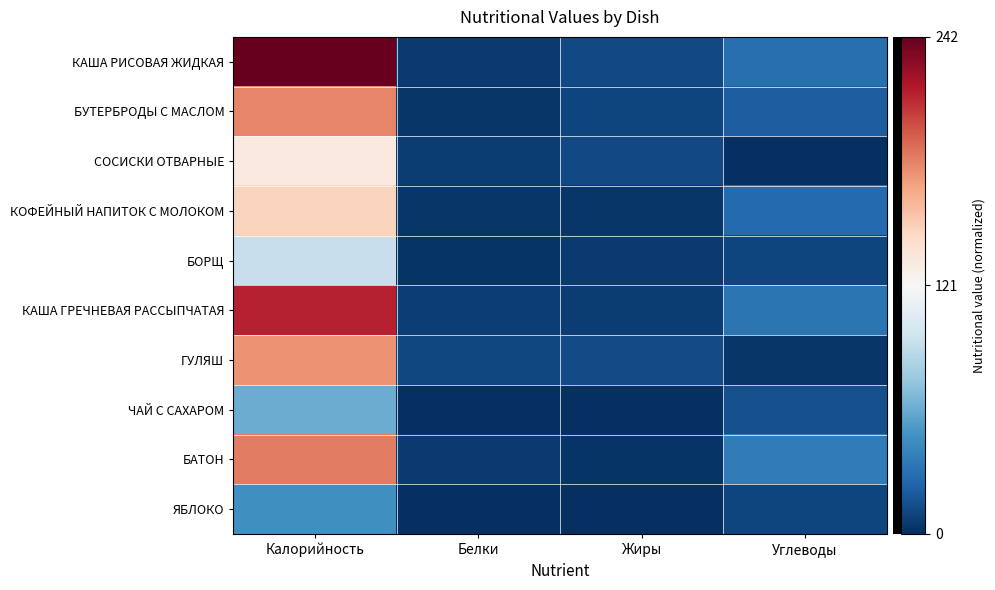

Count the number of categories in the chart.

4